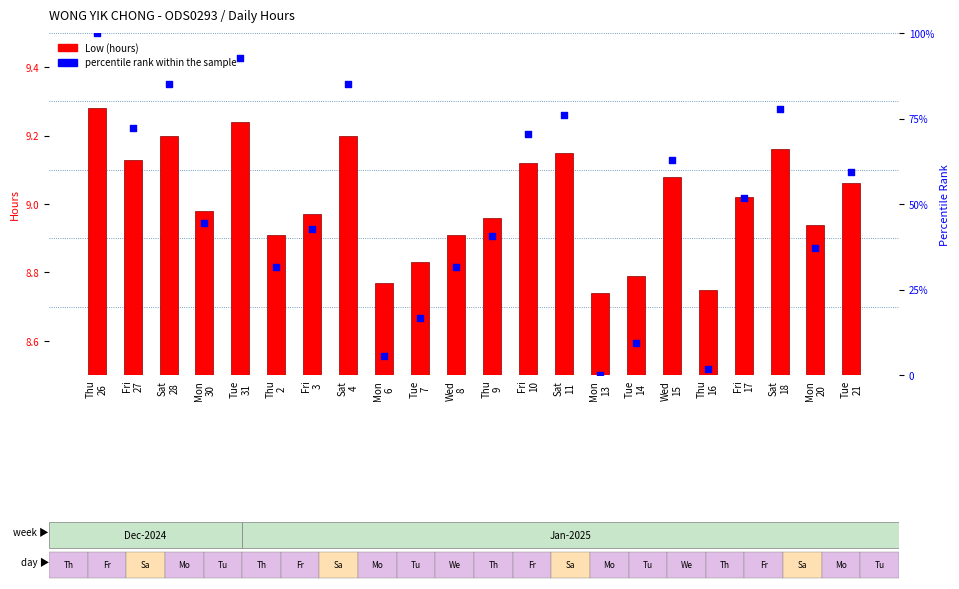

Which series has the largest Y range (max minus min)?

percentile rank within the sample